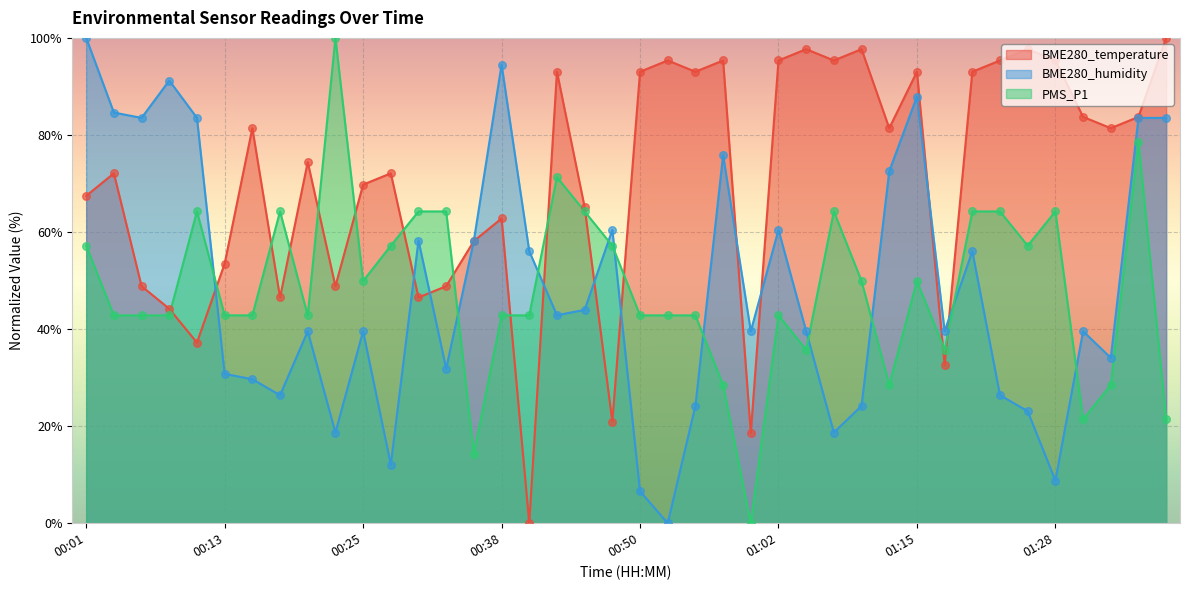

Which series has the largest total across all categories?

BME280_temperature